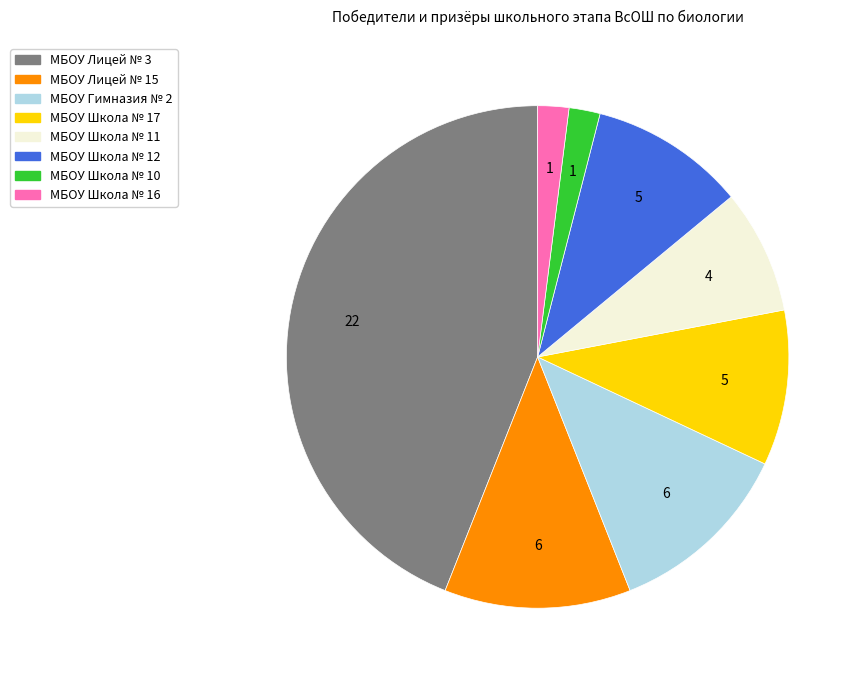

Between МБОУ Лицей № 3 and МБОУ Лицей № 15, which is larger?

МБОУ Лицей № 3